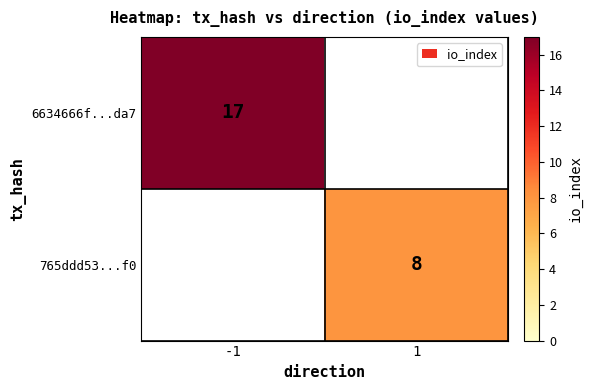

The value of 6634666f...da7 at -1 is 7. True or false?

False